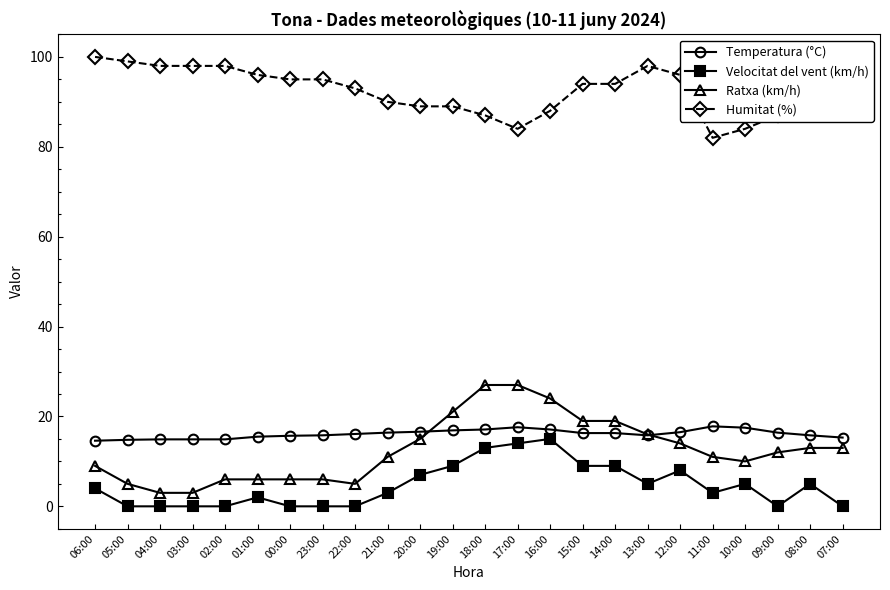

What are all the series names shown in the legend?

Temperatura (°C), Velocitat del vent (km/h), Ratxa (km/h), Humitat (%)